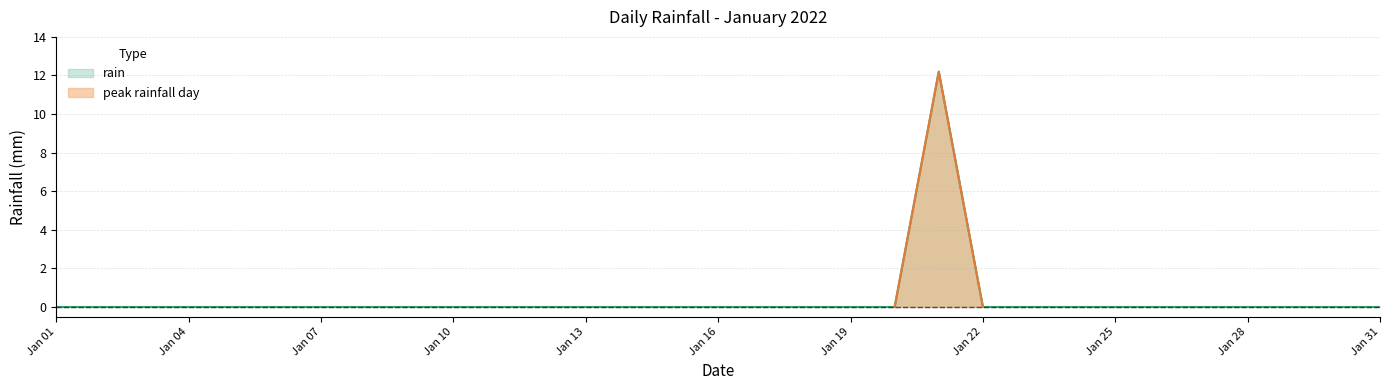

The value of rain at Jan 16 is -6.5. True or false?

False